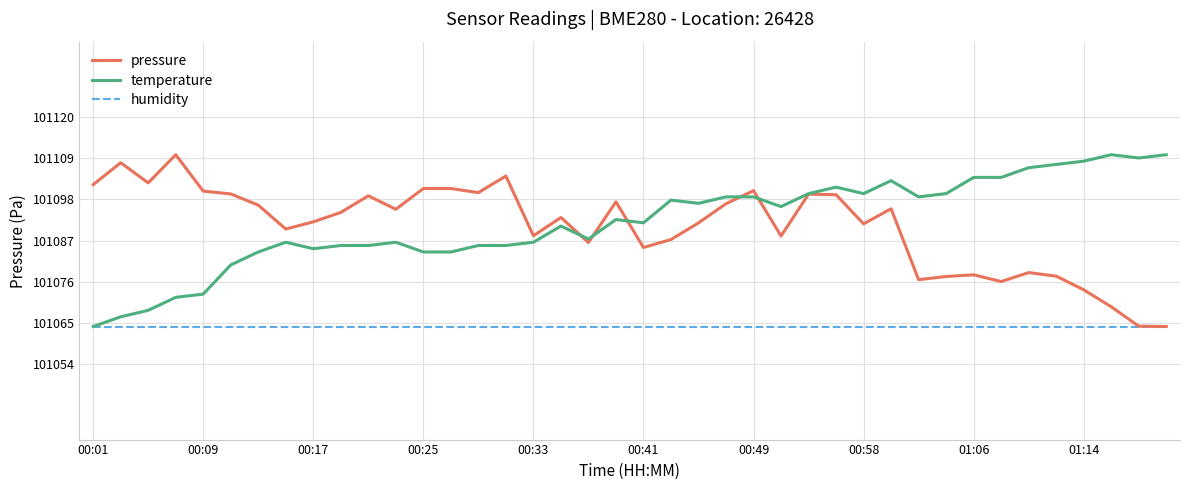

What is the lowest value of the temperature series?

101063.9